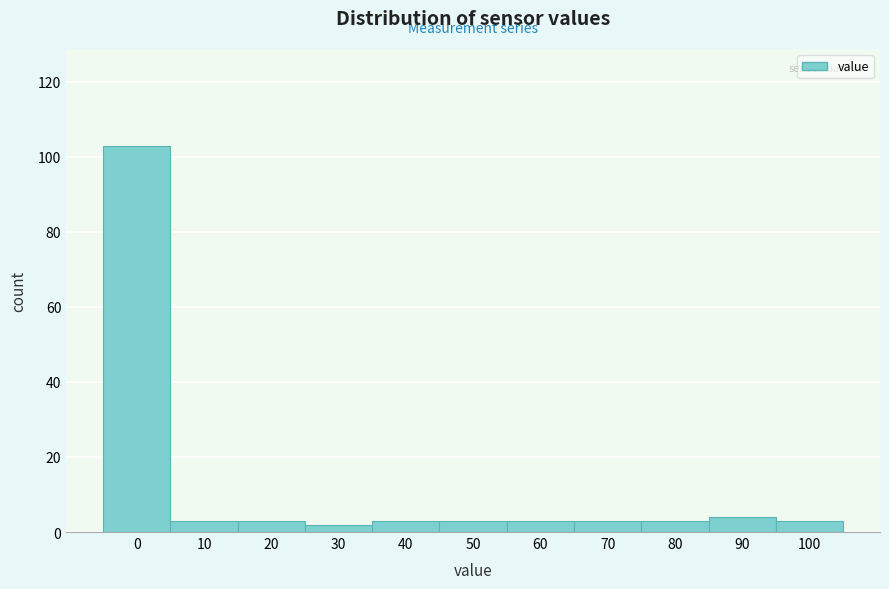

Reading left to right, what are all the values shown in this chart?

103	3	3	2	3	3	3	3	3	4	3